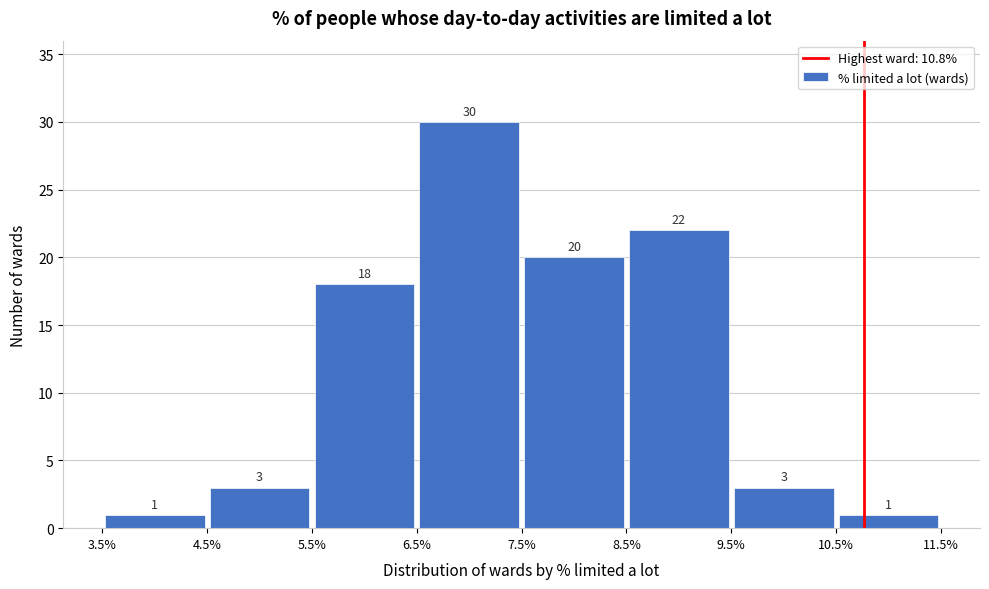

What is the height of the bar covering 6.5% to 7.5% on the x-axis?

30